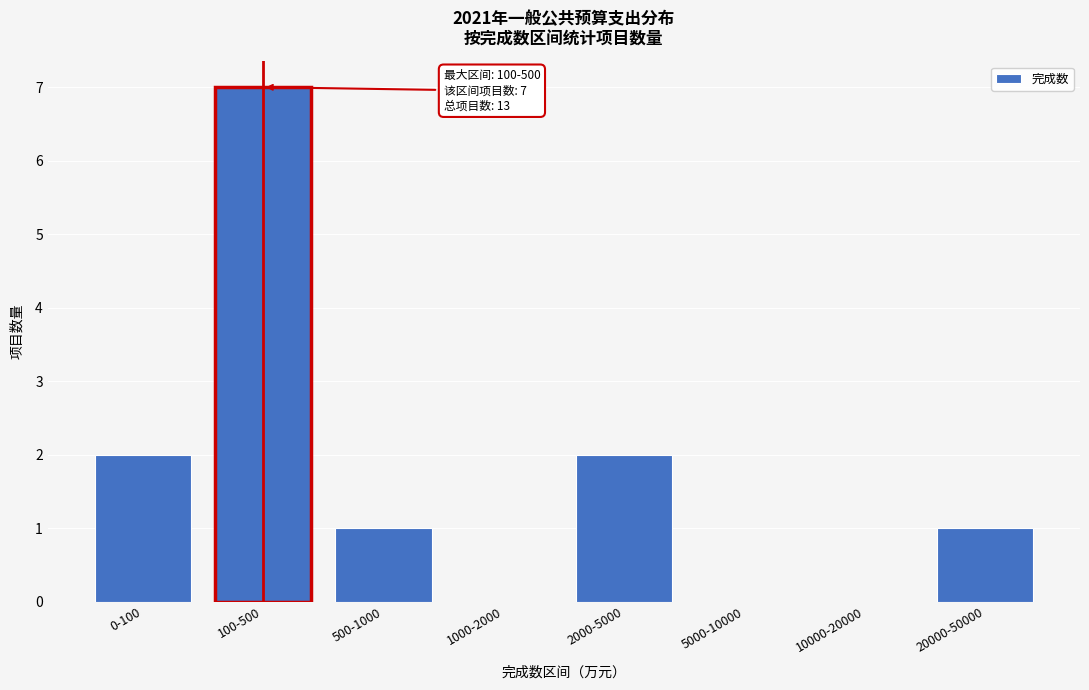

Reading left to right, extract all data points from this chart.

0-100=2	100-500=7	500-1000=1	1000-2000=0	2000-5000=2	5000-10000=0	10000-20000=0	20000-50000=1